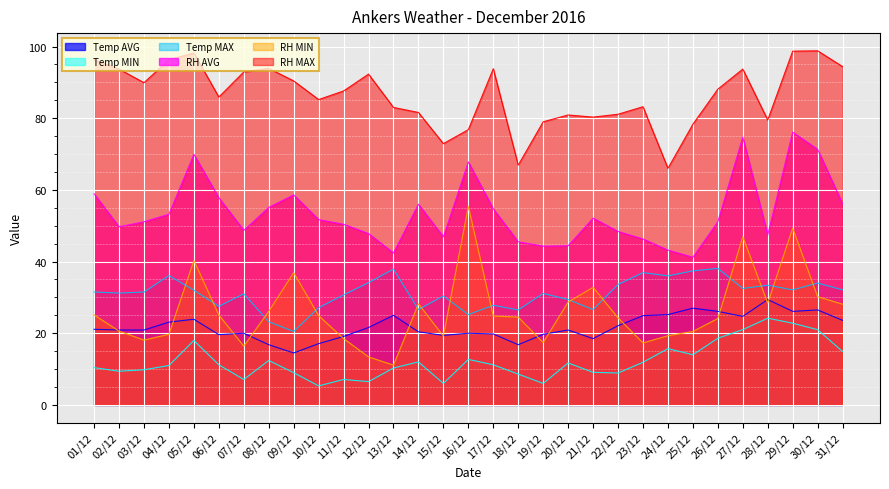

Which series has the widest spread of values?

RH MIN